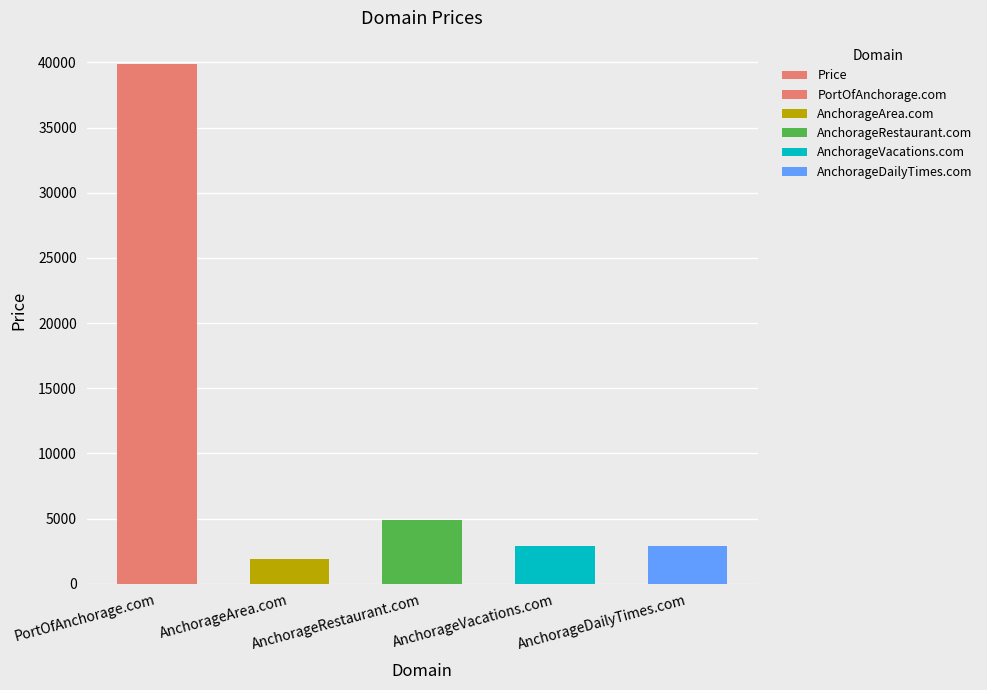

List the labels in order of value, smallest first.

AnchorageArea.com, AnchorageVacations.com, AnchorageDailyTimes.com, AnchorageRestaurant.com, PortOfAnchorage.com